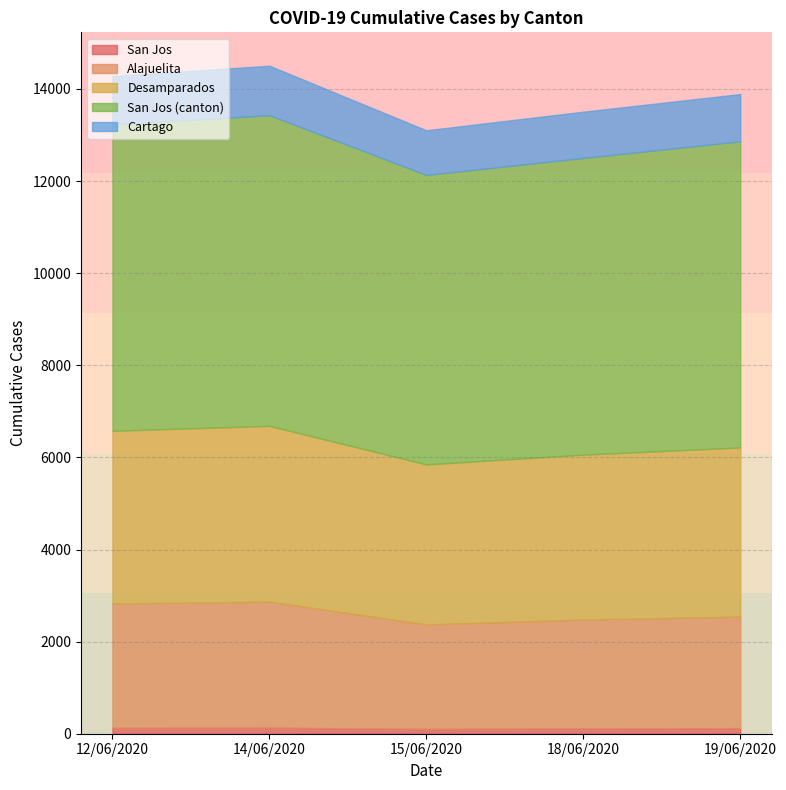

What is the difference between the maximum and minimum values in the San Jos series?

29